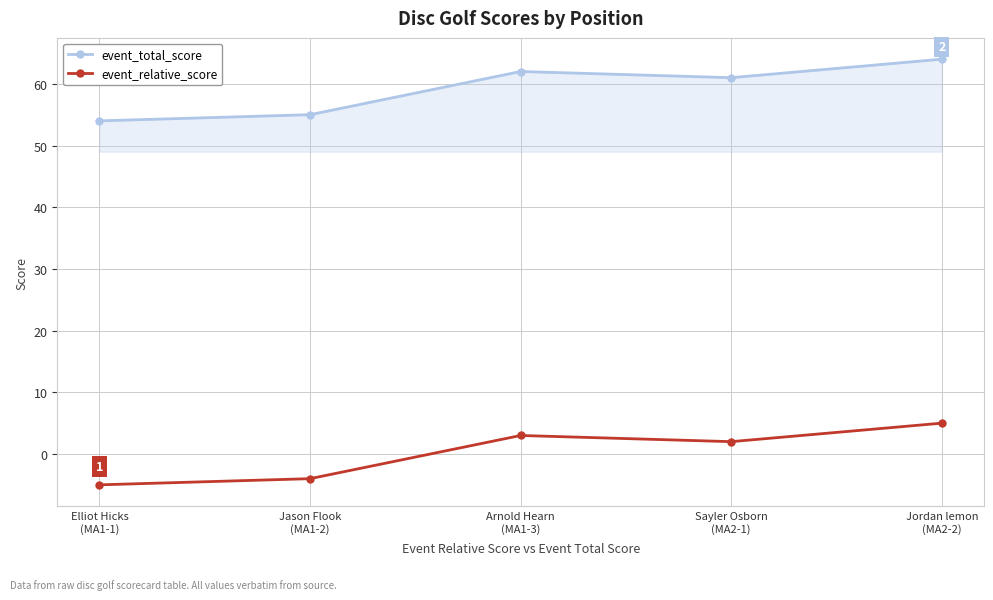

Reading left to right, list all the values displayed in this chart.

event_total_score: Elliot Hicks
(MA1-1)=54	Jason Flook
(MA1-2)=55	Arnold Hearn
(MA1-3)=62	Sayler Osborn
(MA2-1)=61	Jordan lemon
(MA2-2)=64
event_relative_score: Elliot Hicks
(MA1-1)=-5	Jason Flook
(MA1-2)=-4	Arnold Hearn
(MA1-3)=3	Sayler Osborn
(MA2-1)=2	Jordan lemon
(MA2-2)=5